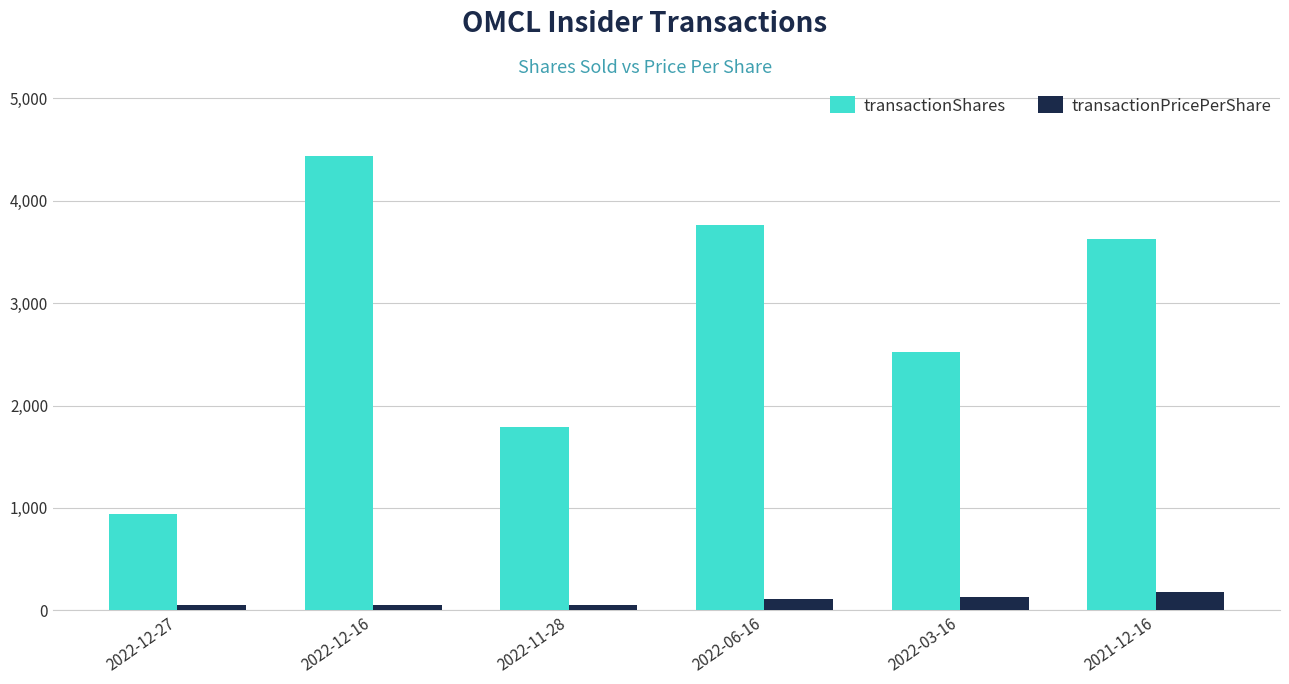

What position from the left is 2022-12-16?

2